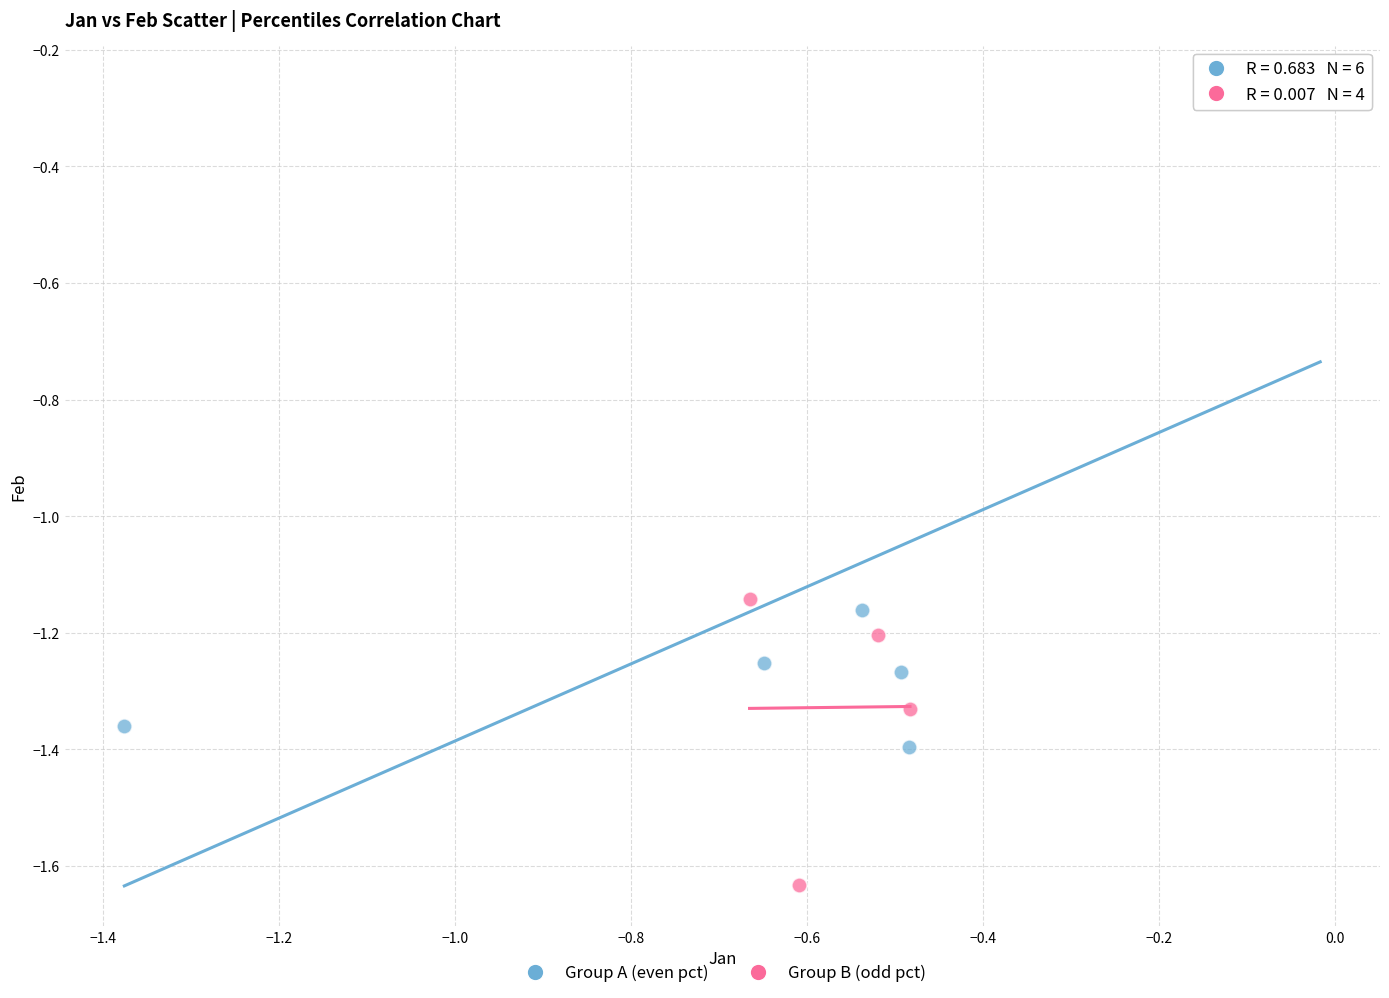

Which series contains the lowest Y value?

Group B (odd pct)